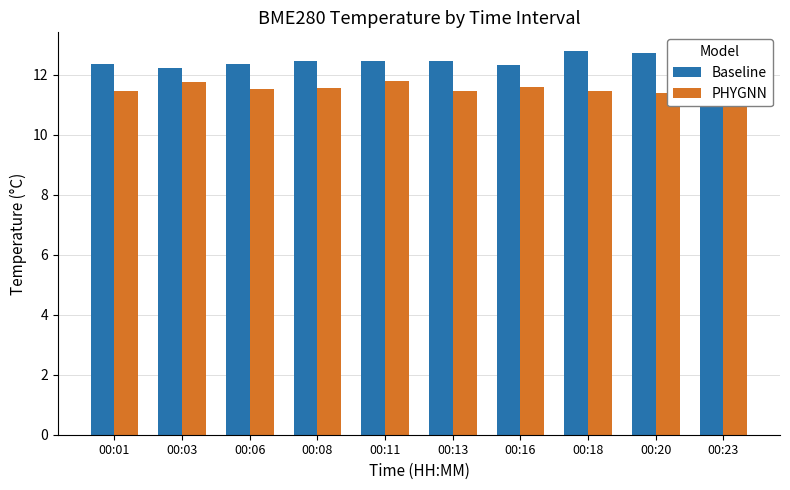

Which series has the largest total across all categories?

Baseline